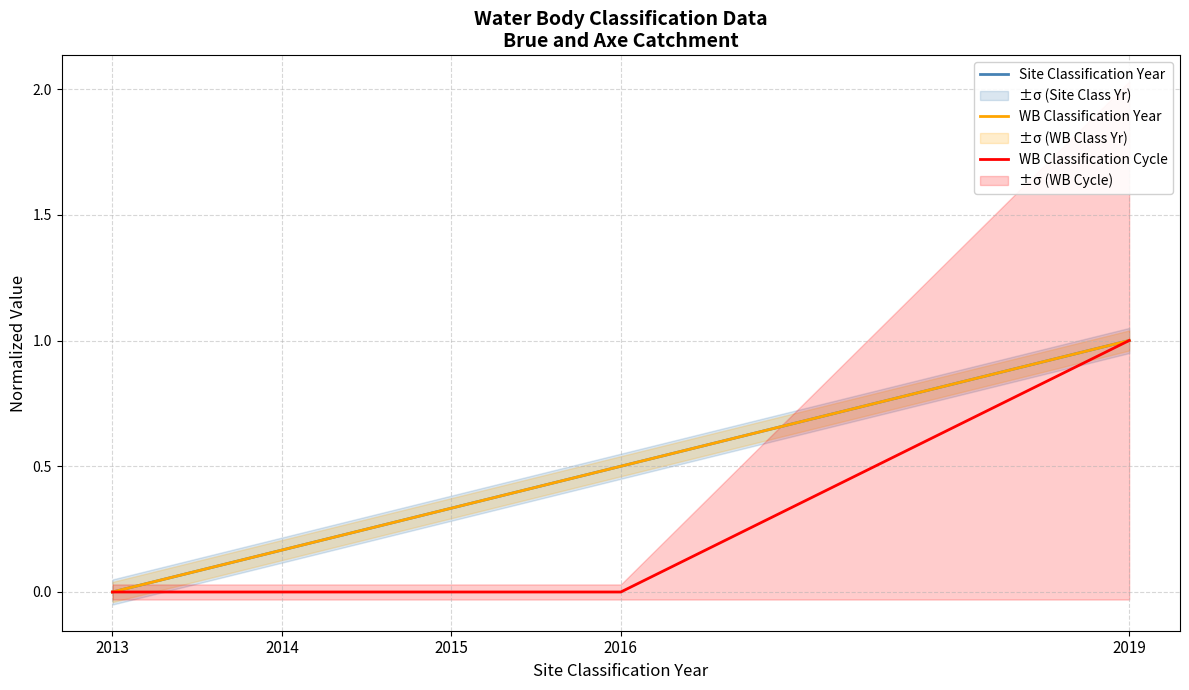

Which label corresponds to the largest value in the chart?

2019